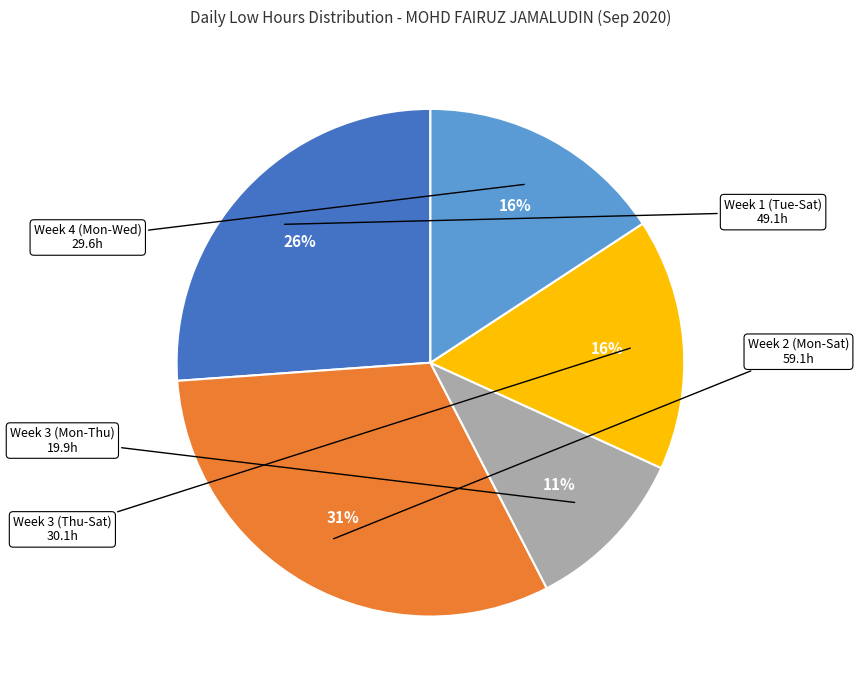

To the nearest percent, what is the average slice percentage?

20%